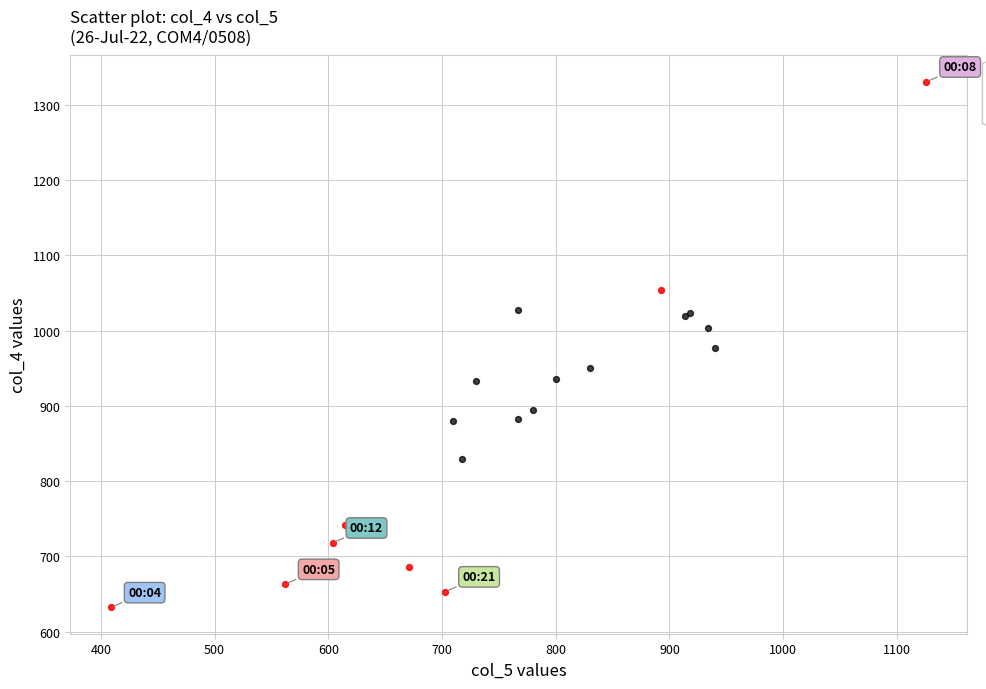

Which series has the widest spread of Y values?

Significant